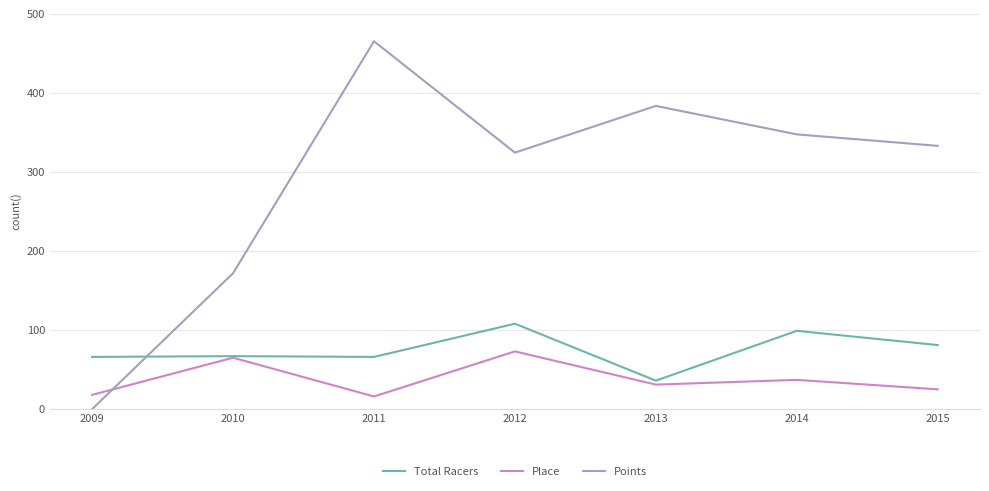

In Place, how many points are higher than both neighbors (excluding endpoints)?

3